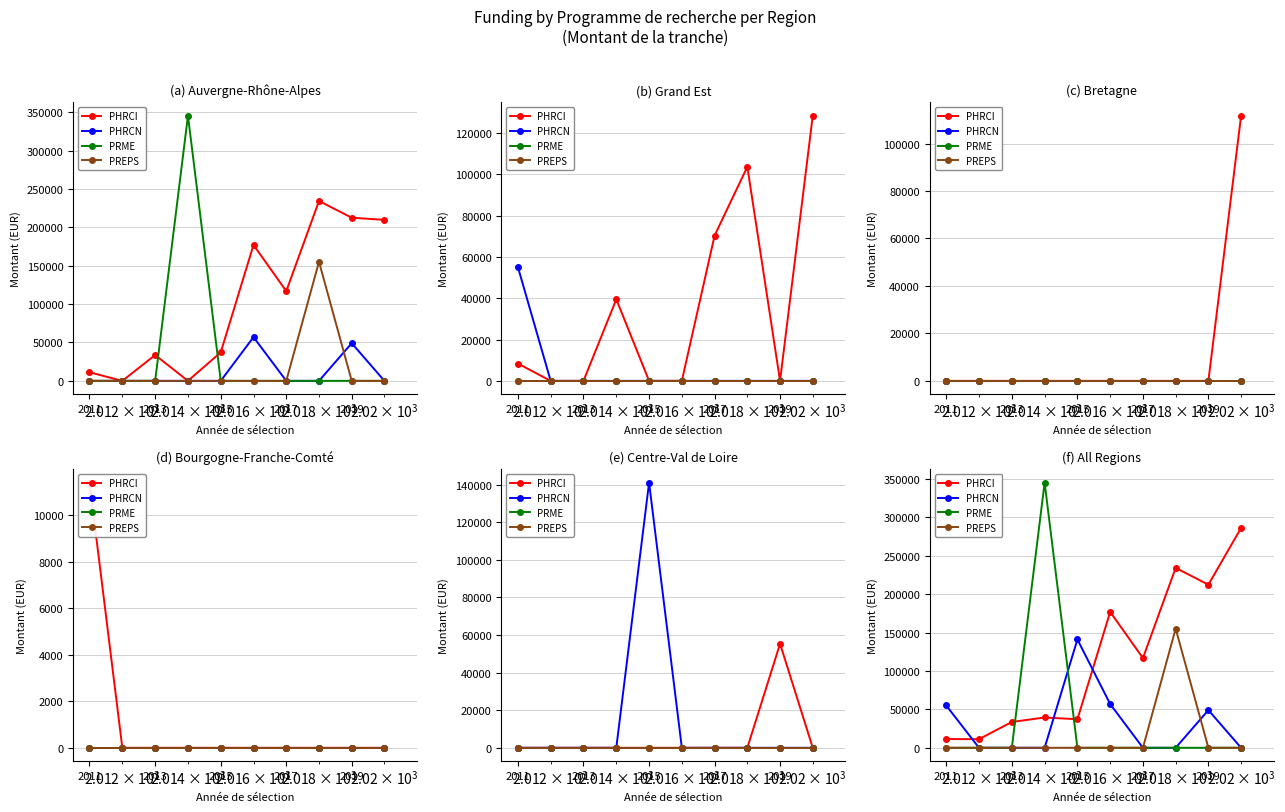

At how many categories does at least one series exceed 253826?

2